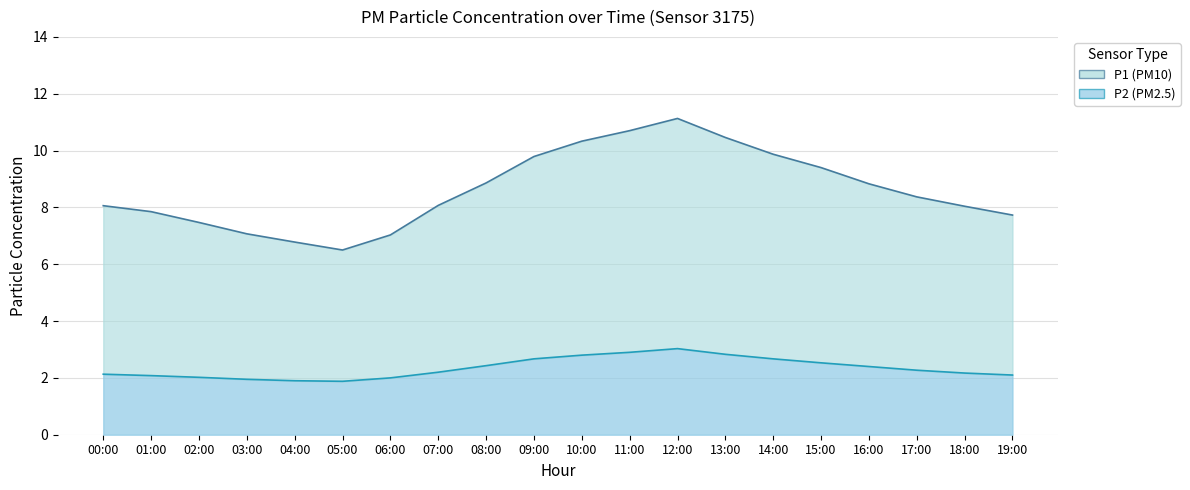

What is the value of the P2 point at the 5th from the left?

1.9